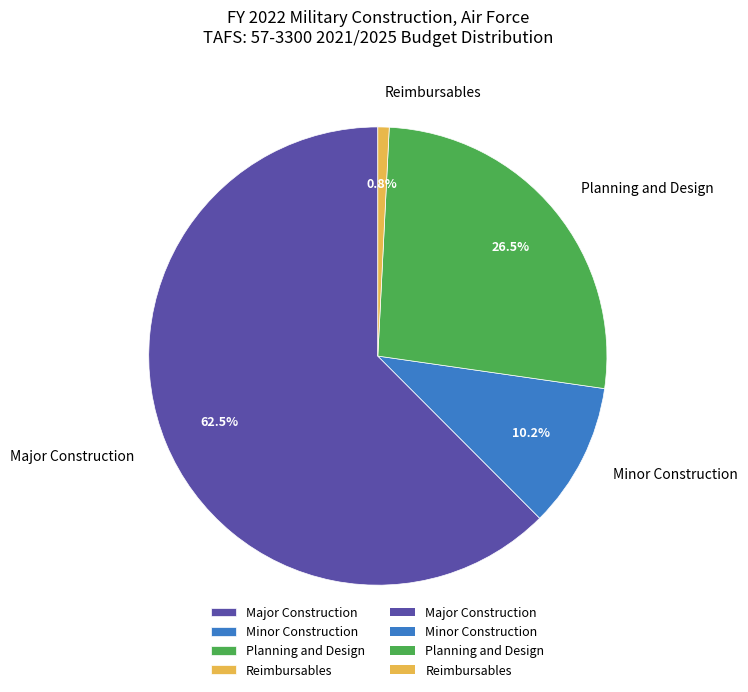

Rank the categories by value from highest to lowest.

Major Construction, Planning and Design, Minor Construction, Reimbursables